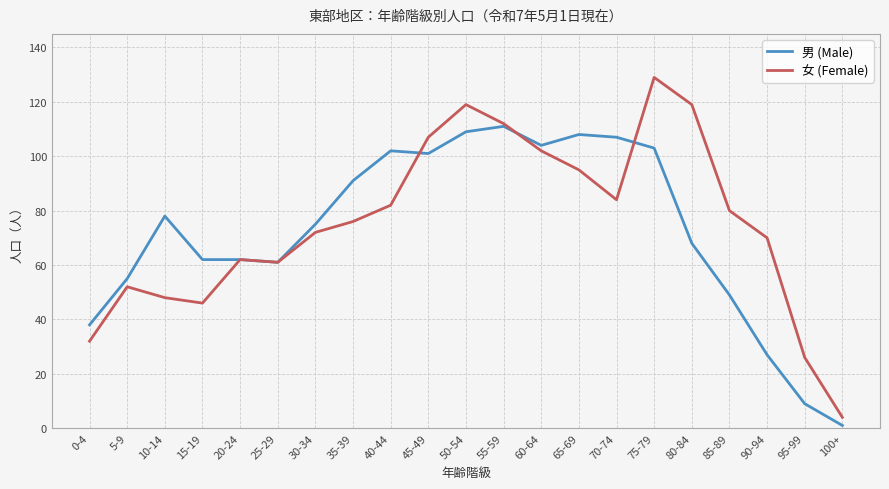

What is the difference between the 女 (Female) values at 5-9 and 45-49?

55